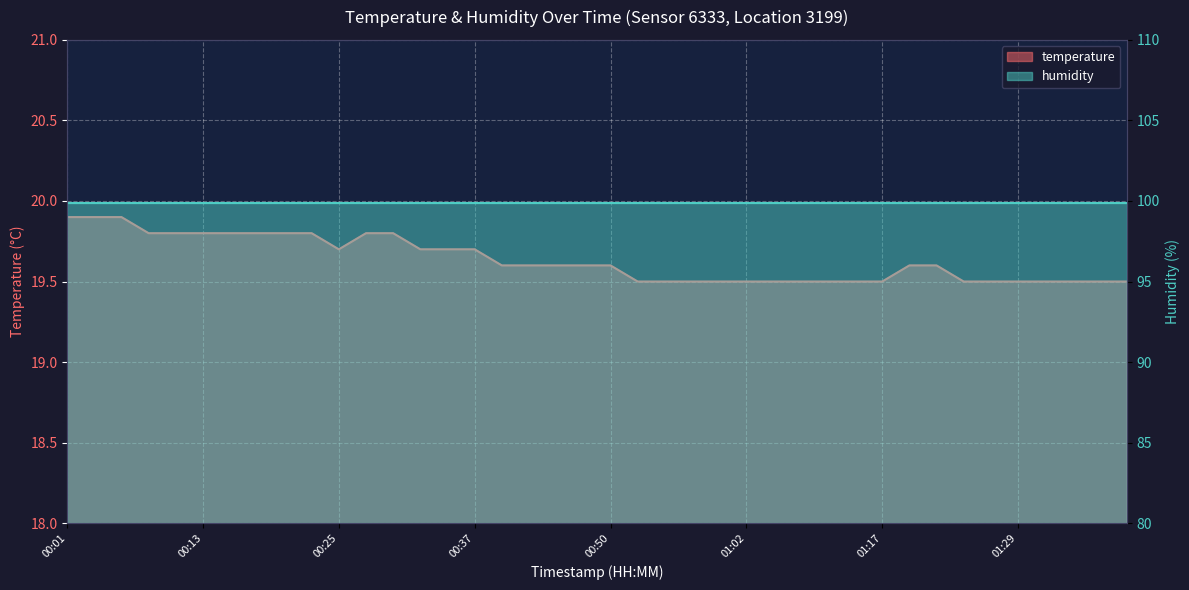

True or false: the data shows 9.2 at 00:23.

False